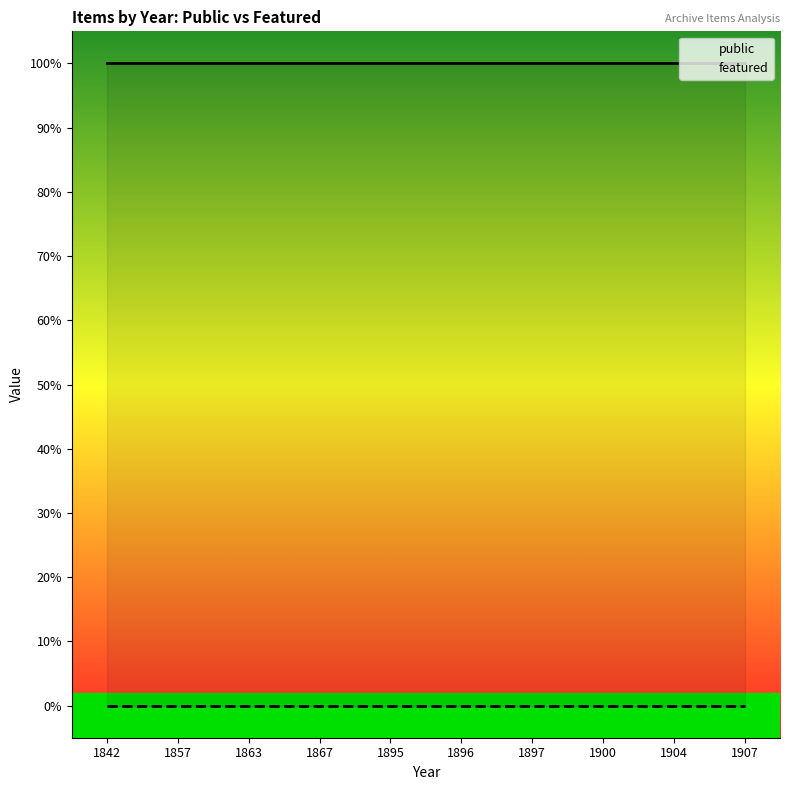

List the series in order of their peak value, highest first.

public, featured